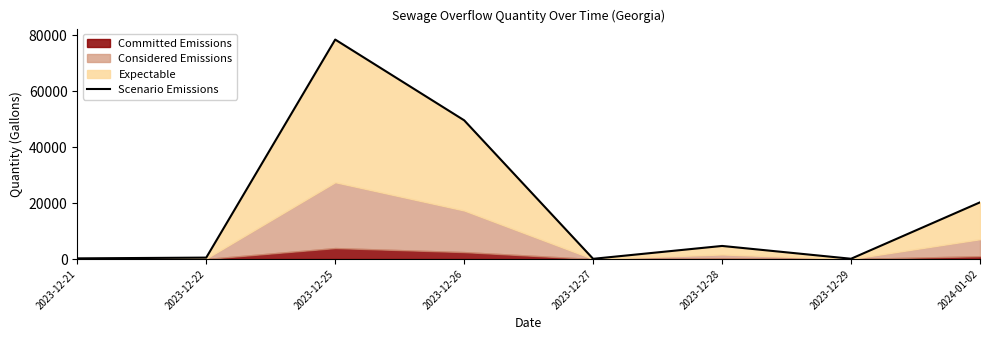

At which category does the data reach its first local valley?

2023-12-27